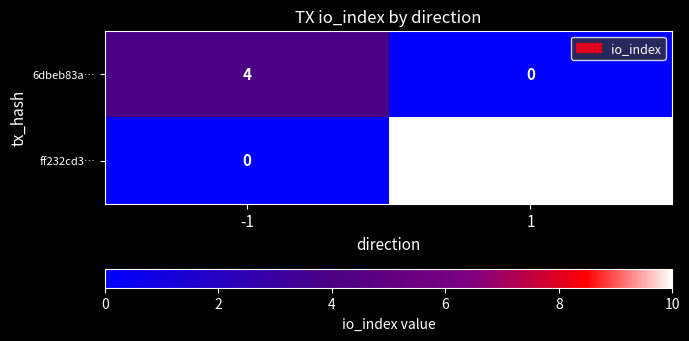

What is the sum of the ff232cd3… values at 1 and -1?

10